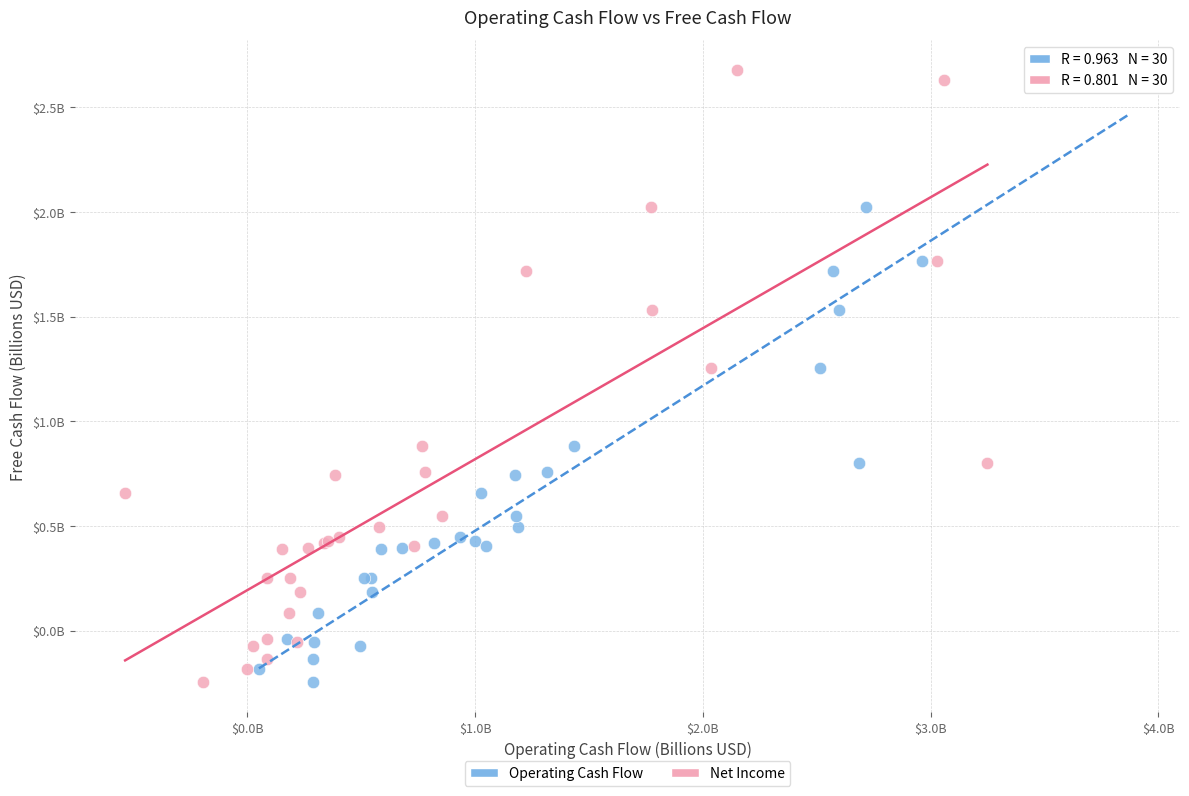

What are all the series names shown in the legend?

Operating Cash Flow, Net Income